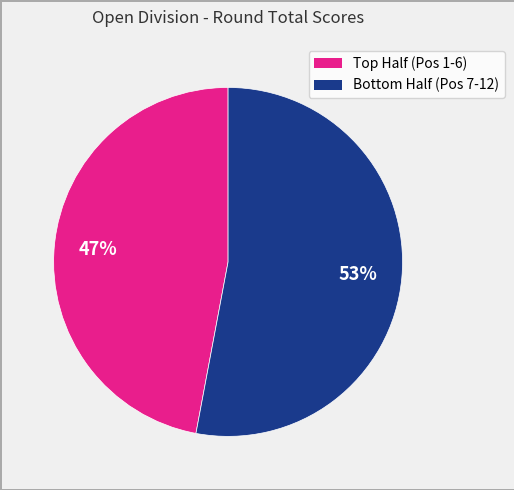

To the nearest percent, what is the average slice percentage?

50%